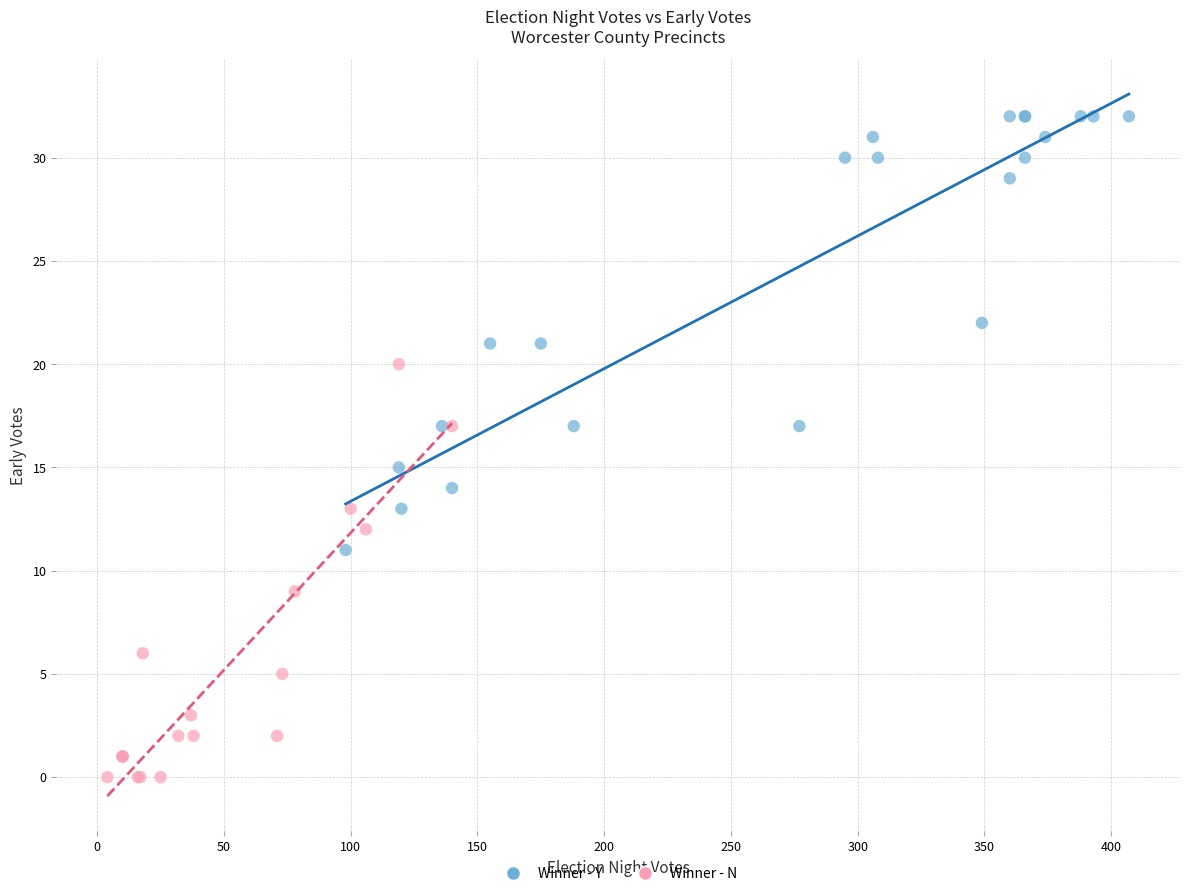

Which series contains the lowest Y value?

Winner - N